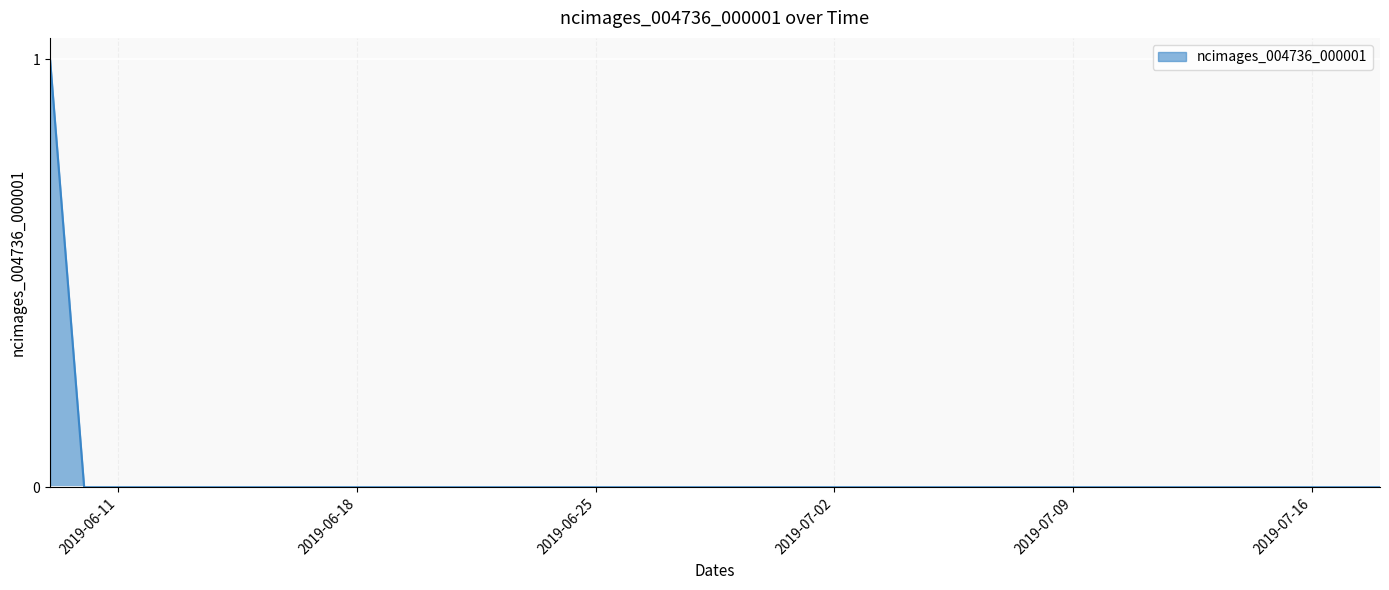

List the labels in order of value, largest first.

2019-06-09, 2019-06-10, 2019-06-11, 2019-06-12, 2019-06-13, 2019-06-14, 2019-06-15, 2019-06-16, 2019-06-17, 2019-06-18, 2019-06-19, 2019-06-20, 2019-06-21, 2019-06-22, 2019-06-23, 2019-06-24, 2019-06-25, 2019-06-26, 2019-06-27, 2019-06-28, 2019-06-29, 2019-06-30, 2019-07-01, 2019-07-02, 2019-07-03, 2019-07-04, 2019-07-05, 2019-07-06, 2019-07-07, 2019-07-08, 2019-07-09, 2019-07-10, 2019-07-11, 2019-07-12, 2019-07-13, 2019-07-14, 2019-07-15, 2019-07-16, 2019-07-17, 2019-07-18